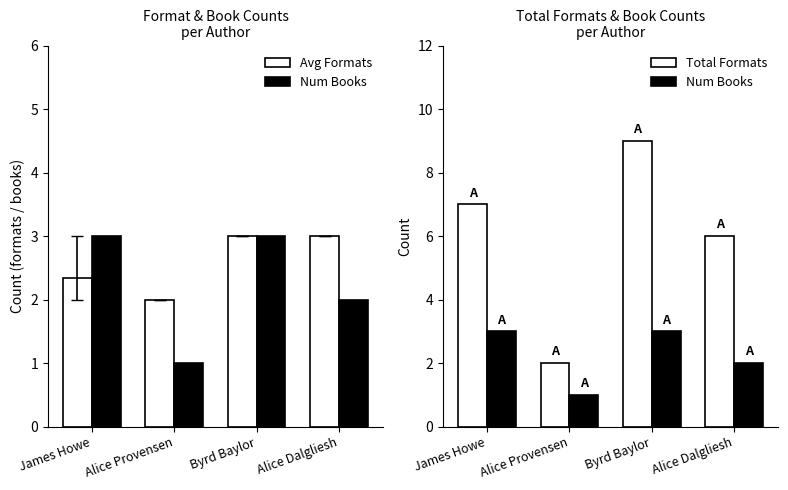

What is the label of the 4th bar from the left?

Alice Dalgliesh